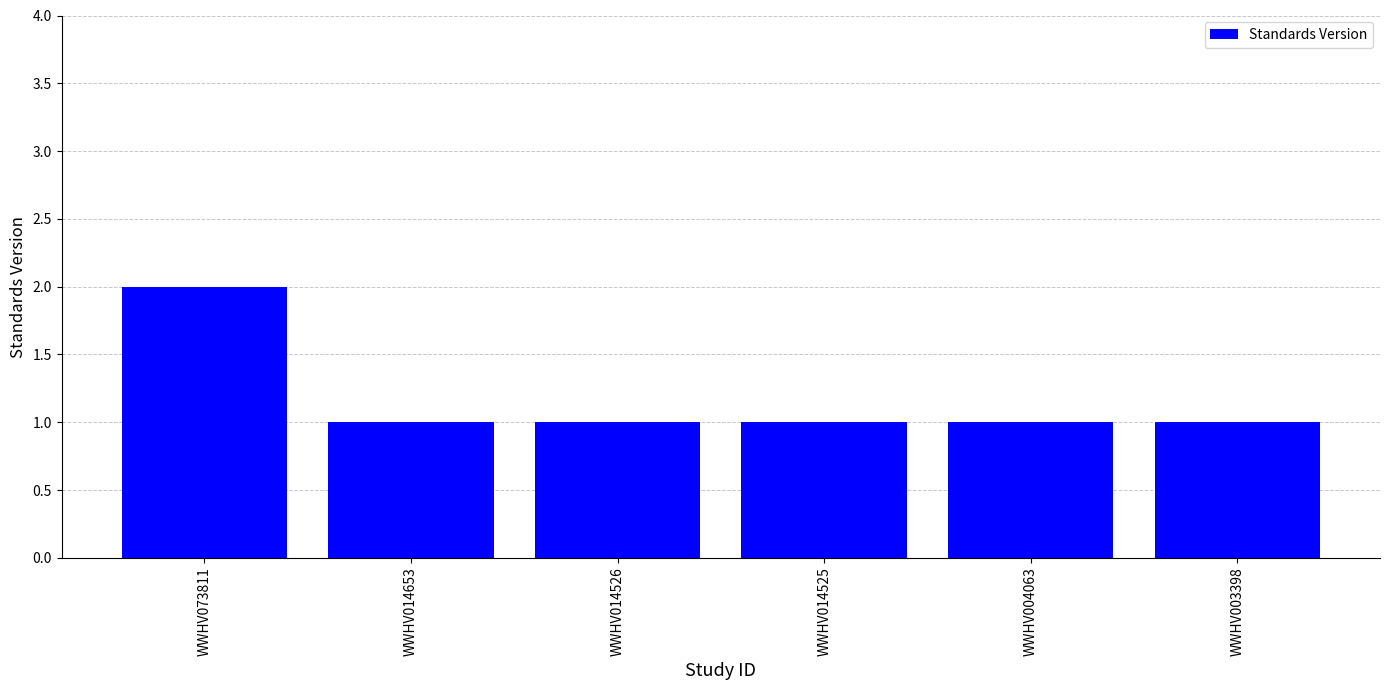

How many bars are there in total?

6